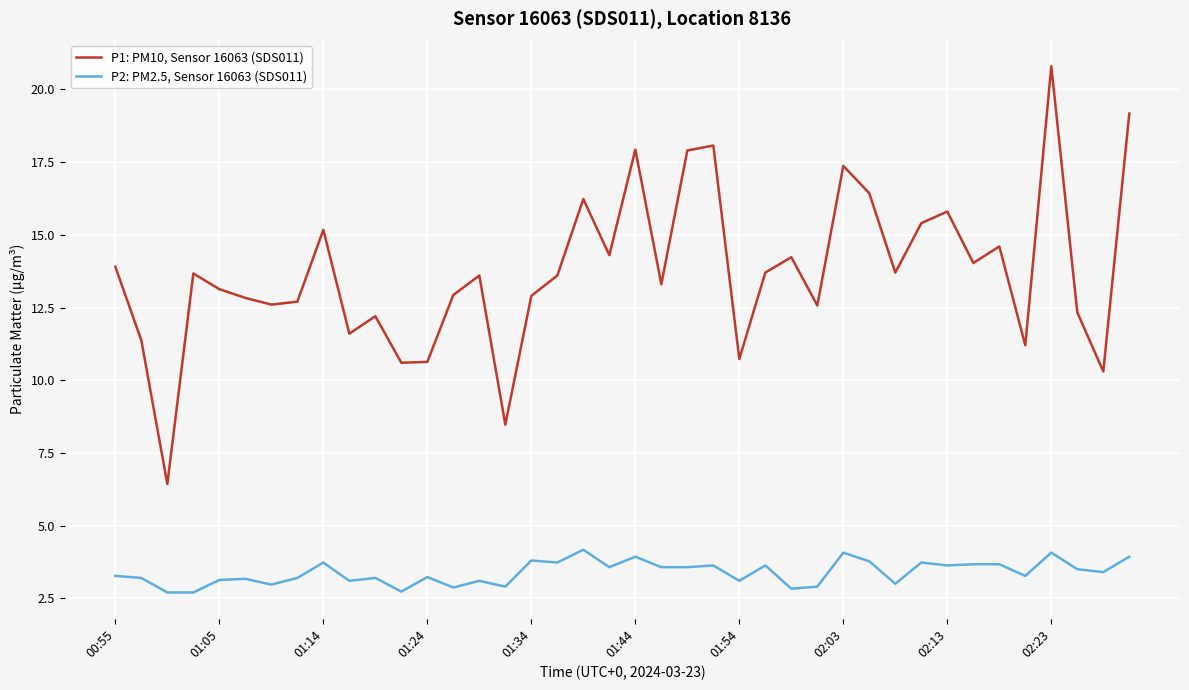

Which series has the largest total across all categories?

P1: PM10, Sensor 16063 (SDS011)